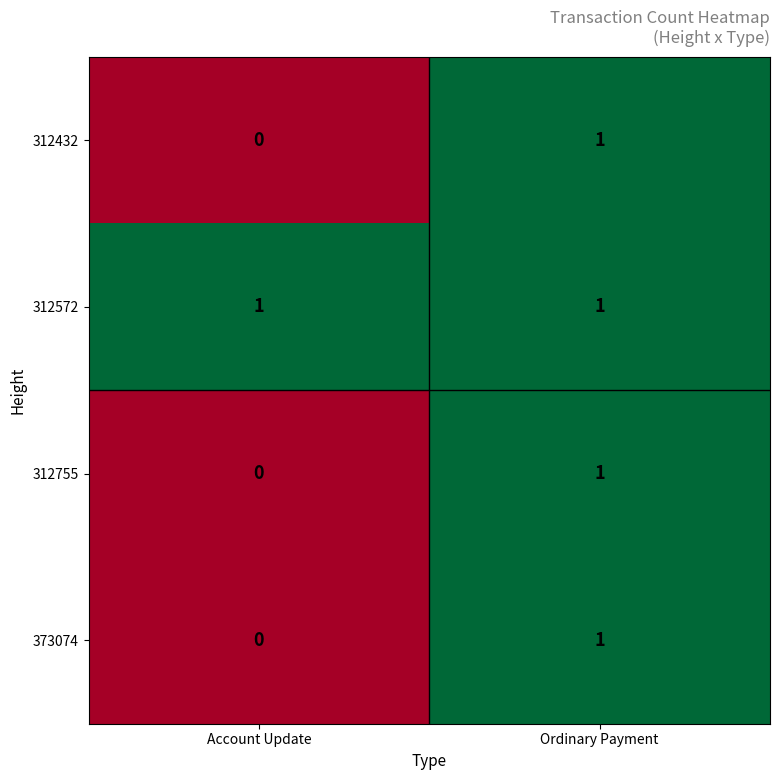

Which category has the highest value in the 312755 series?

Ordinary Payment